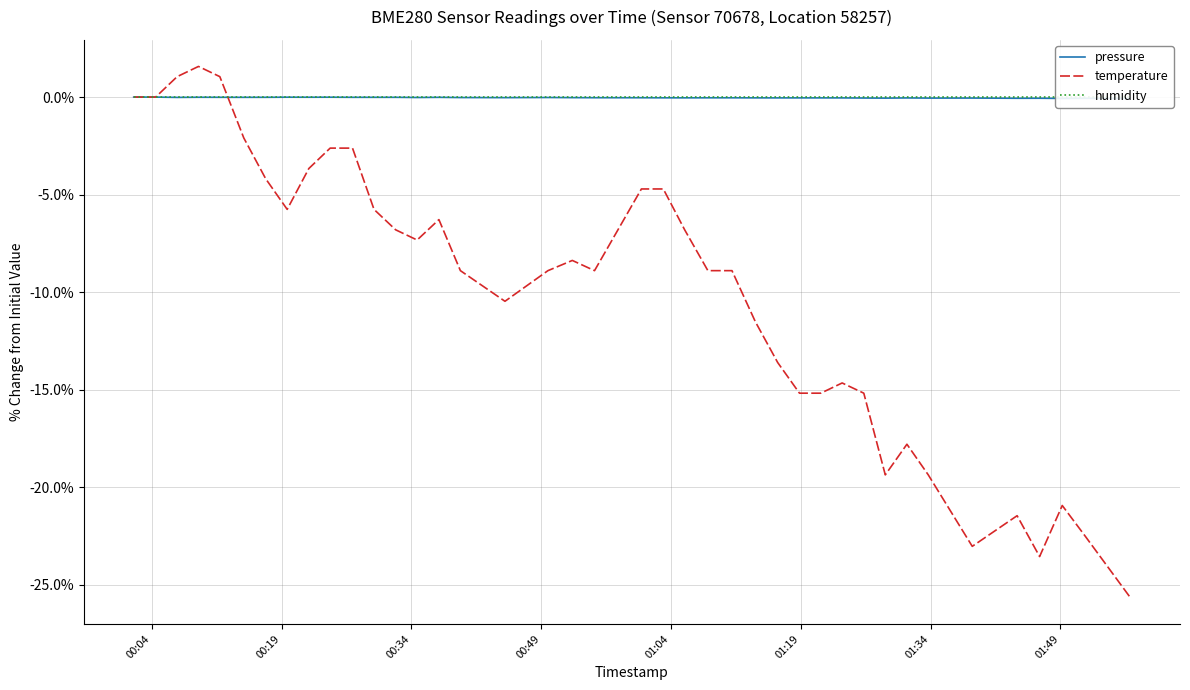

What is the minimum value for temperature?

-25.7